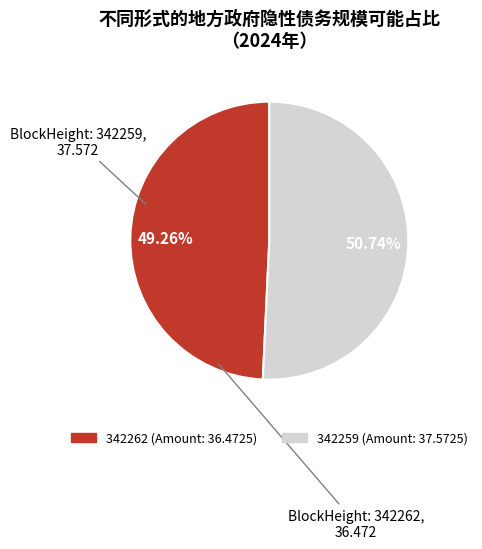

Is it true that 342259 is 99% of the pie?

False